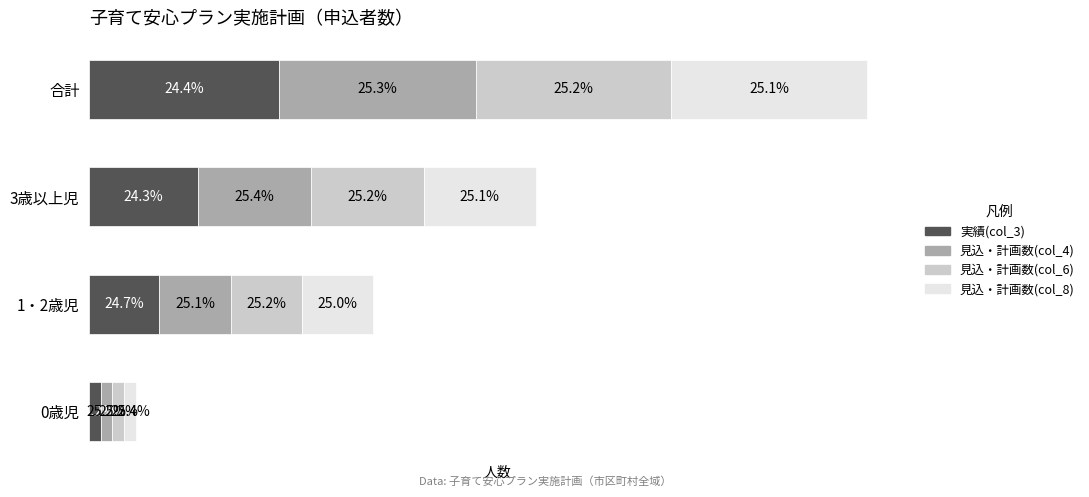

What are all the series names shown in the legend?

実績(col_3), 見込・計画数(col_4), 見込・計画数(col_6), 見込・計画数(col_8)